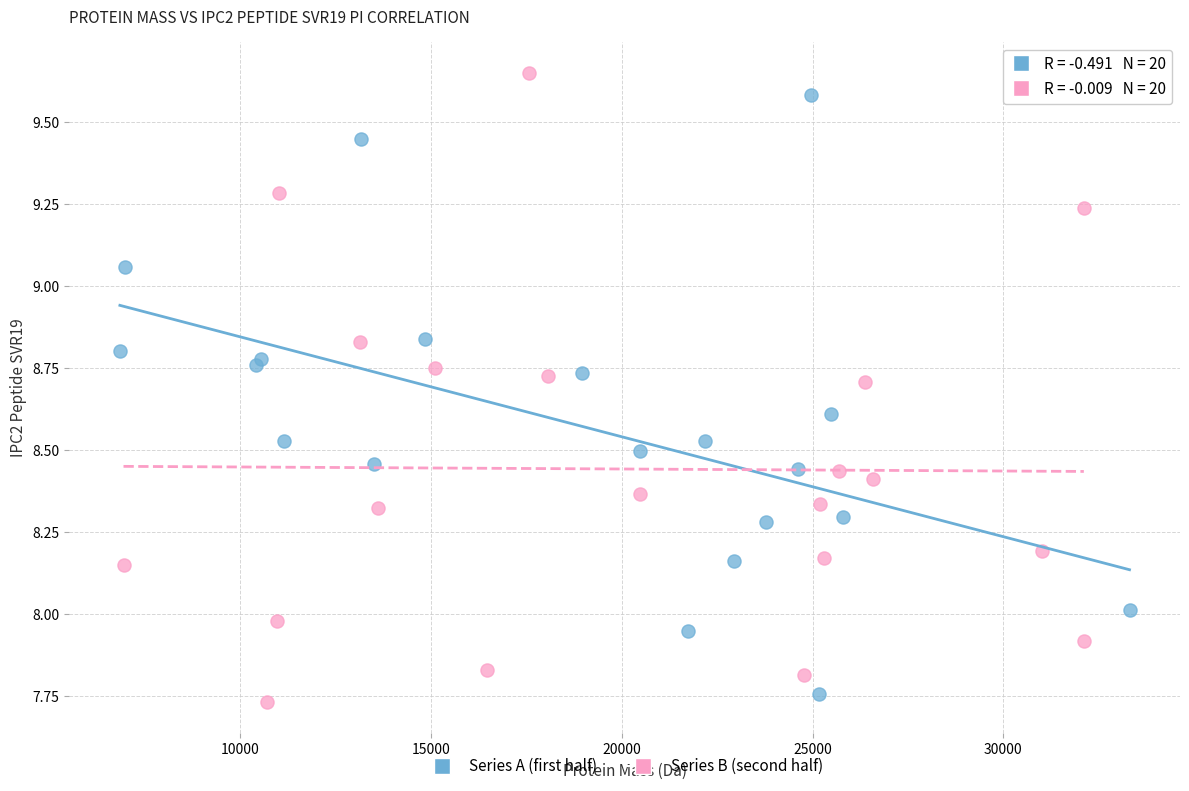

Which series contains the highest Y value?

Series B (second half)